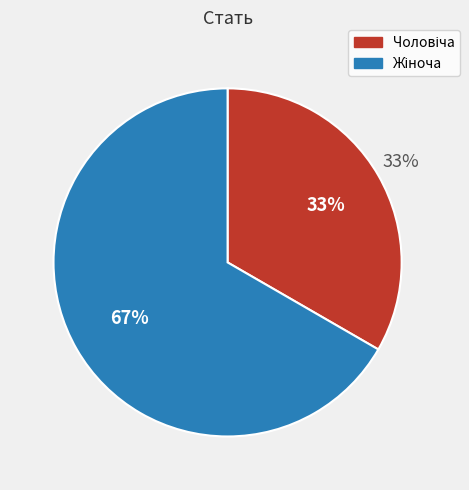

Is there any slice that represents more than half of the pie?

Yes